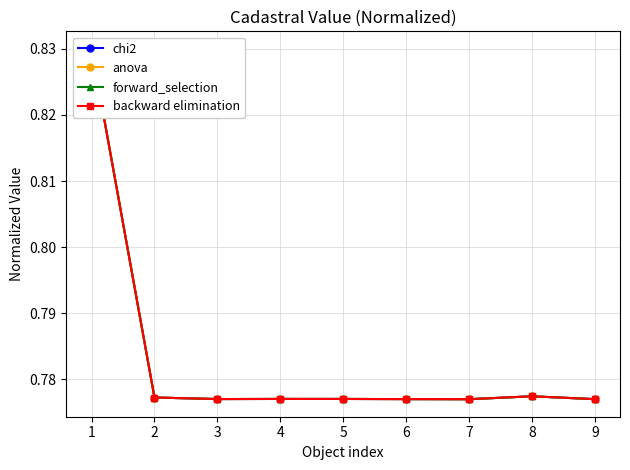

Which series has the largest total across all categories?

chi2